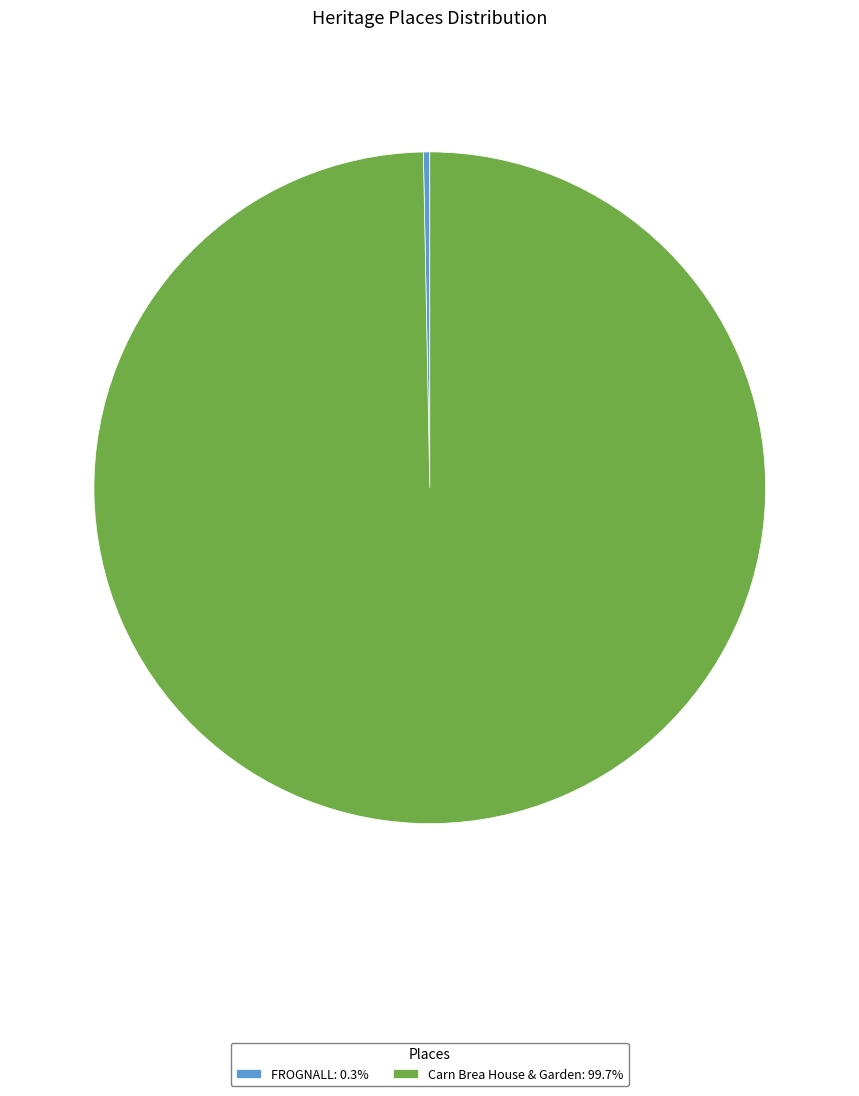

How many segments does this pie chart have?

2